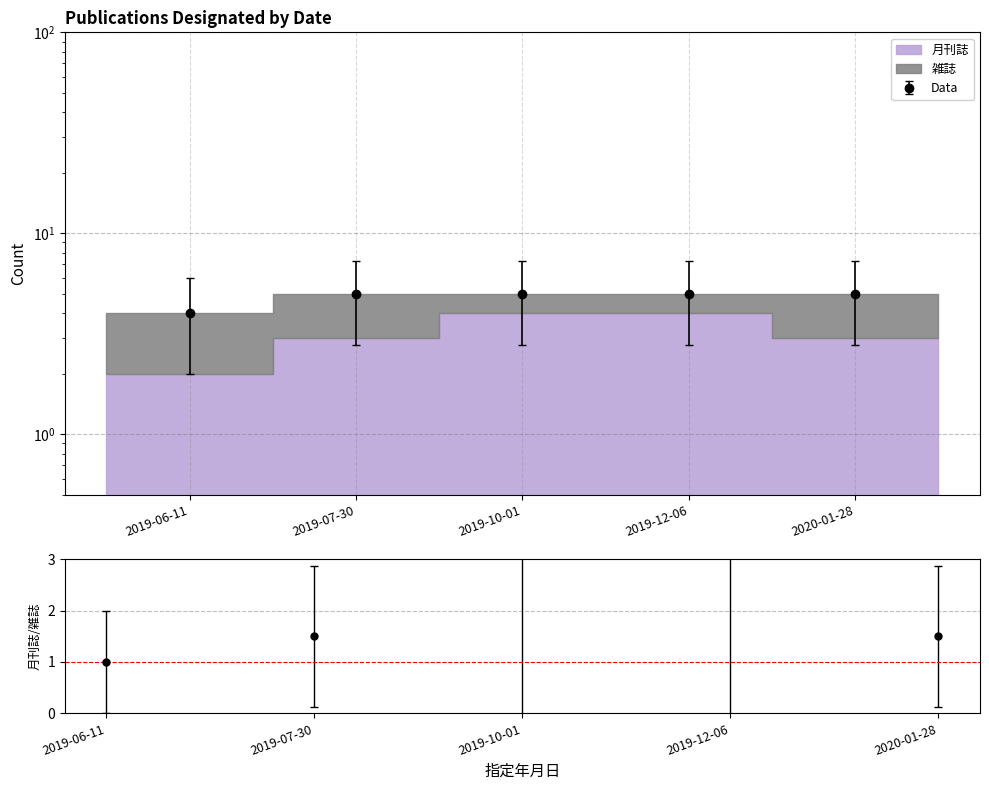

Is this an area chart (filled region under the line)?

No